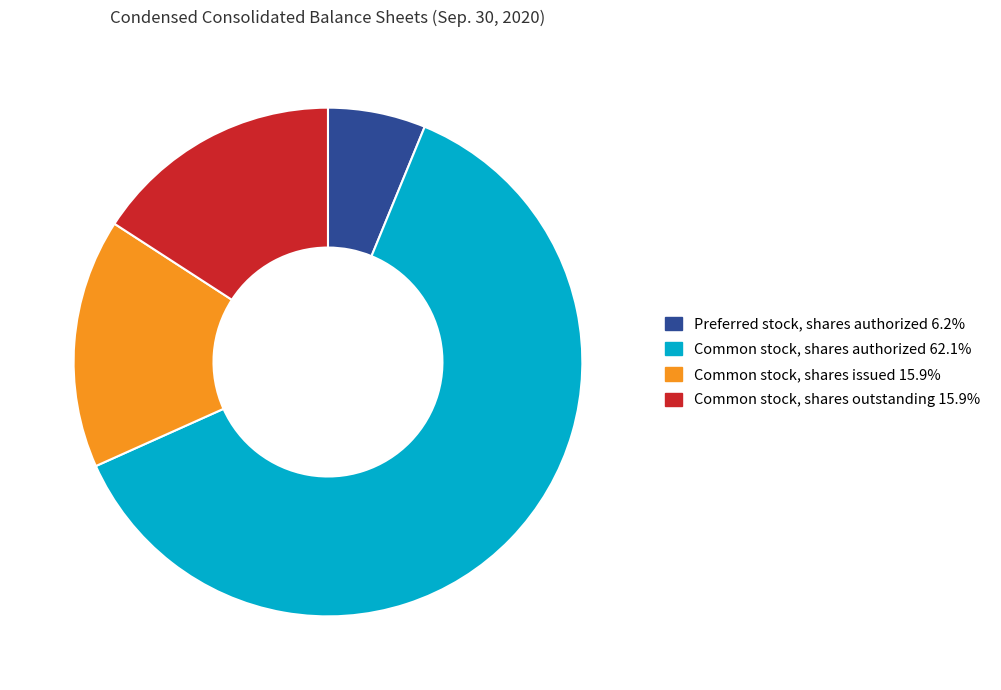

Is there any slice that represents more than half of the pie?

Yes